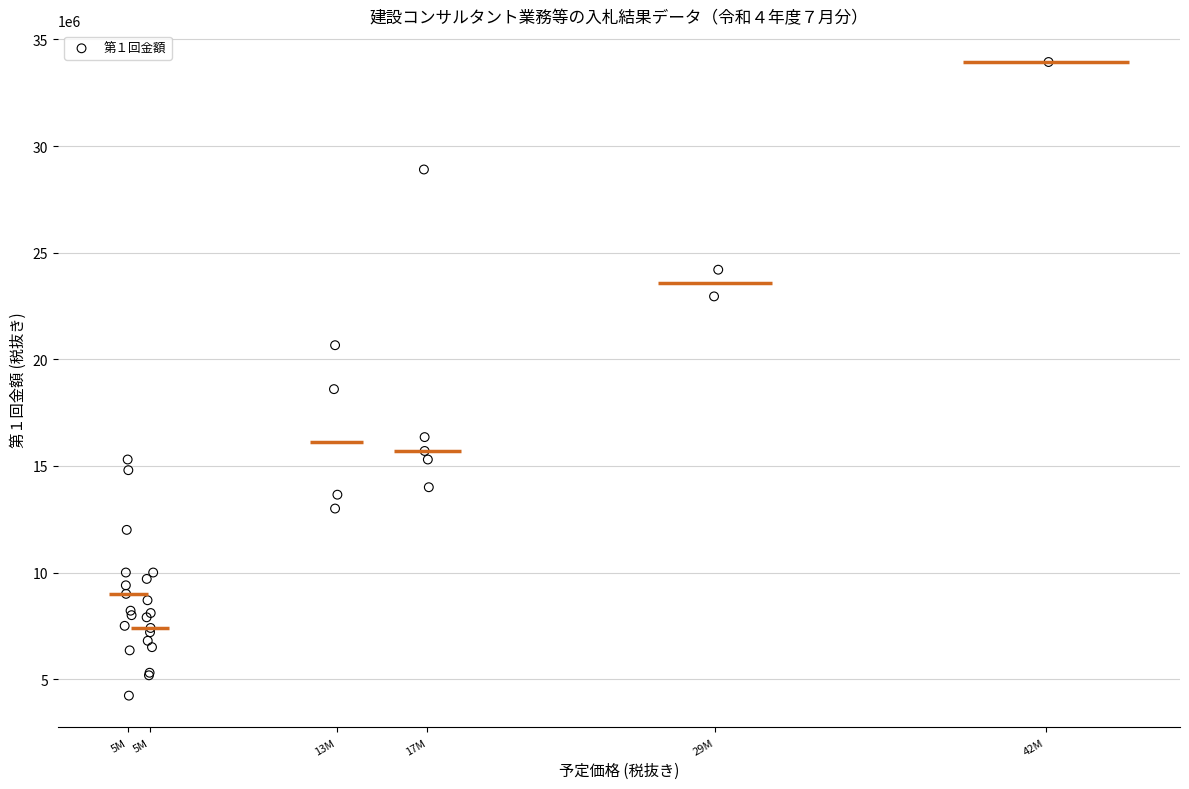

What Y value in the scatter plot is closest to 19083373?

18600000